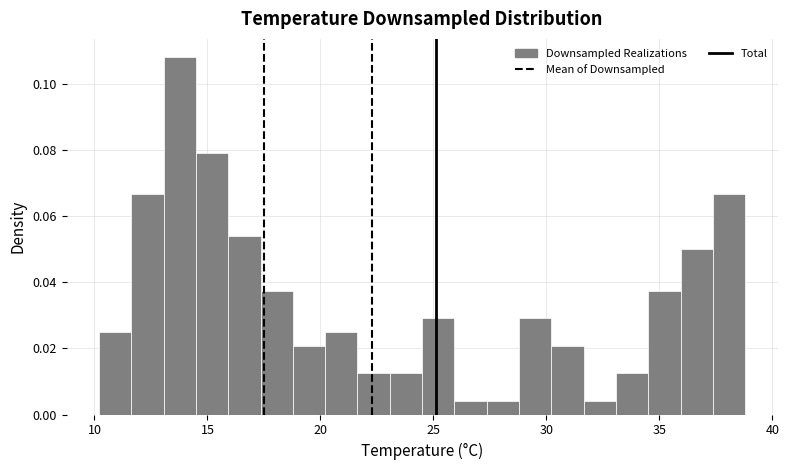

Around what value on the x-axis is the tallest bar? Give the approximate position of its centre, as read against the axis.

14.0